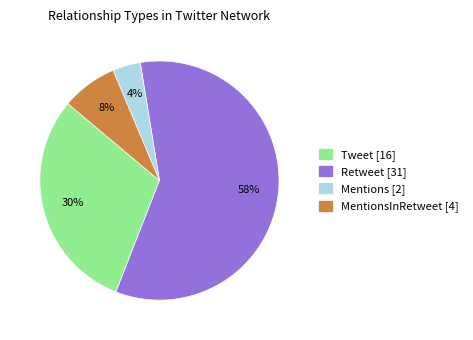

Is there any slice that represents more than half of the pie?

Yes